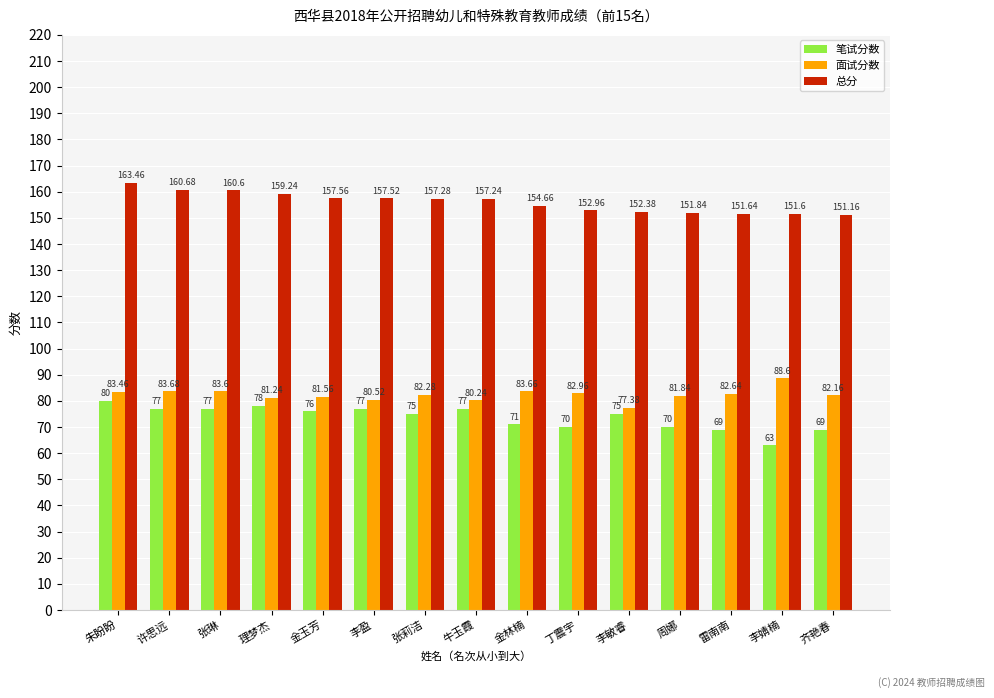

What is the minimum value shown in the chart?

63.0